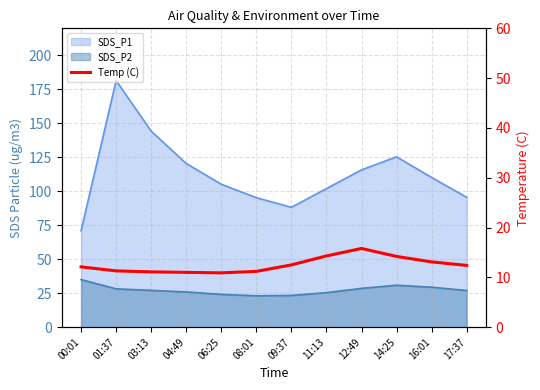

What is the change in value from 06:25 to 08:01?

+0.3